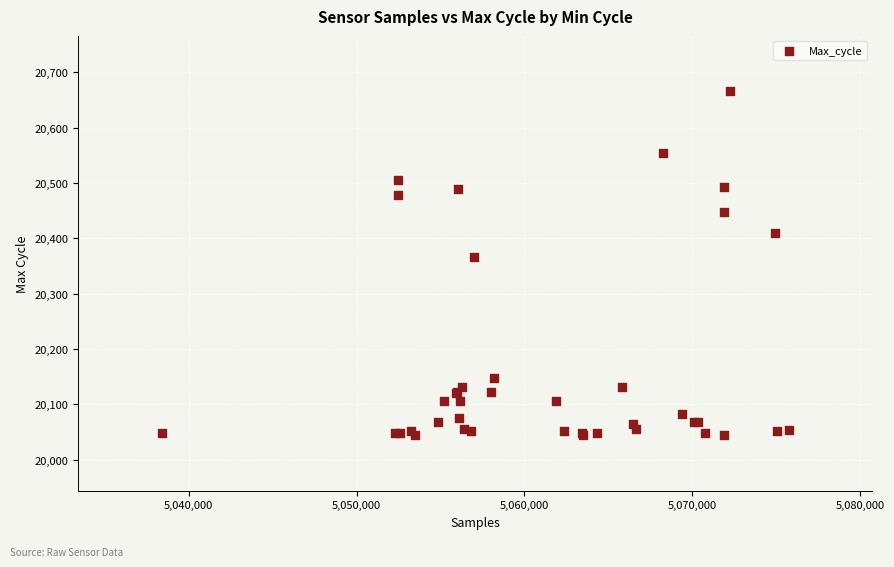

What Y value in the scatter plot is closest to 20355?

20367